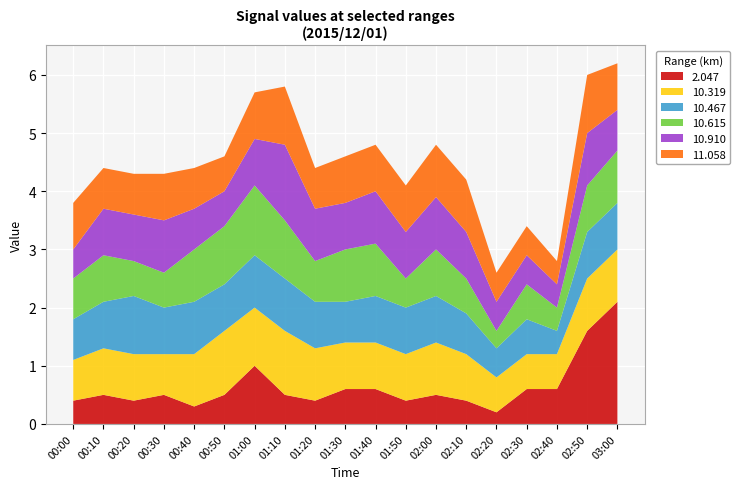

Reading left to right, what are all the values shown in this chart?

2.047: 00:00=0.4	00:10=0.5	00:20=0.4	00:30=0.5	00:40=0.3	00:50=0.5	01:00=1.0	01:10=0.5	01:20=0.4	01:30=0.6	01:40=0.6	01:50=0.4	02:00=0.5	02:10=0.4	02:20=0.2	02:30=0.6	02:40=0.6	02:50=1.6	03:00=2.1
10.319: 00:00=0.7	00:10=0.8	00:20=0.8	00:30=0.7	00:40=0.9	00:50=1.1	01:00=1.0	01:10=1.1	01:20=0.9	01:30=0.8	01:40=0.8	01:50=0.8	02:00=0.9	02:10=0.8	02:20=0.6	02:30=0.6	02:40=0.6	02:50=0.9	03:00=0.9
10.467: 00:00=0.7	00:10=0.8	00:20=1.0	00:30=0.8	00:40=0.9	00:50=0.8	01:00=0.9	01:10=0.9	01:20=0.8	01:30=0.7	01:40=0.8	01:50=0.8	02:00=0.8	02:10=0.7	02:20=0.5	02:30=0.6	02:40=0.4	02:50=0.8	03:00=0.8
10.615: 00:00=0.7	00:10=0.8	00:20=0.6	00:30=0.6	00:40=0.9	00:50=1.0	01:00=1.2	01:10=1.0	01:20=0.7	01:30=0.9	01:40=0.9	01:50=0.5	02:00=0.8	02:10=0.6	02:20=0.3	02:30=0.6	02:40=0.4	02:50=0.8	03:00=0.9
10.910: 00:00=0.5	00:10=0.8	00:20=0.8	00:30=0.9	00:40=0.7	00:50=0.6	01:00=0.8	01:10=1.3	01:20=0.9	01:30=0.8	01:40=0.9	01:50=0.8	02:00=0.9	02:10=0.8	02:20=0.5	02:30=0.5	02:40=0.4	02:50=0.9	03:00=0.7
11.058: 00:00=0.8	00:10=0.7	00:20=0.7	00:30=0.8	00:40=0.7	00:50=0.6	01:00=0.8	01:10=1.0	01:20=0.7	01:30=0.8	01:40=0.8	01:50=0.8	02:00=0.9	02:10=0.9	02:20=0.5	02:30=0.5	02:40=0.4	02:50=1.0	03:00=0.8